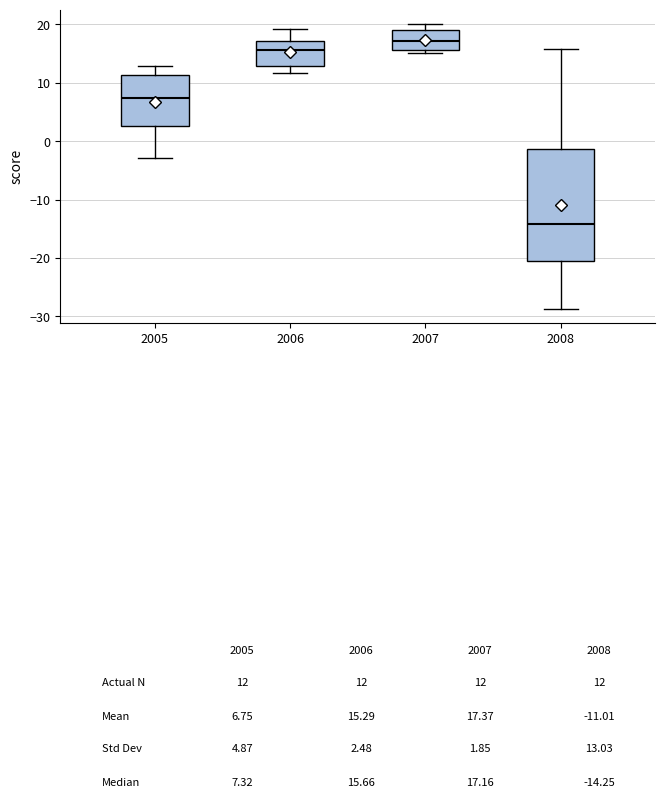

Which box's median line is the lowest?

2008